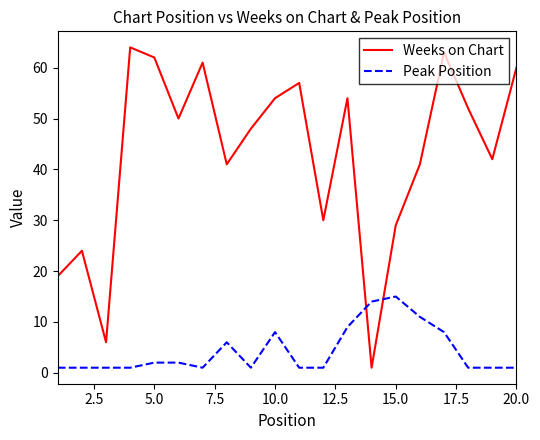

What is the highest value of the Peak Position series?

15